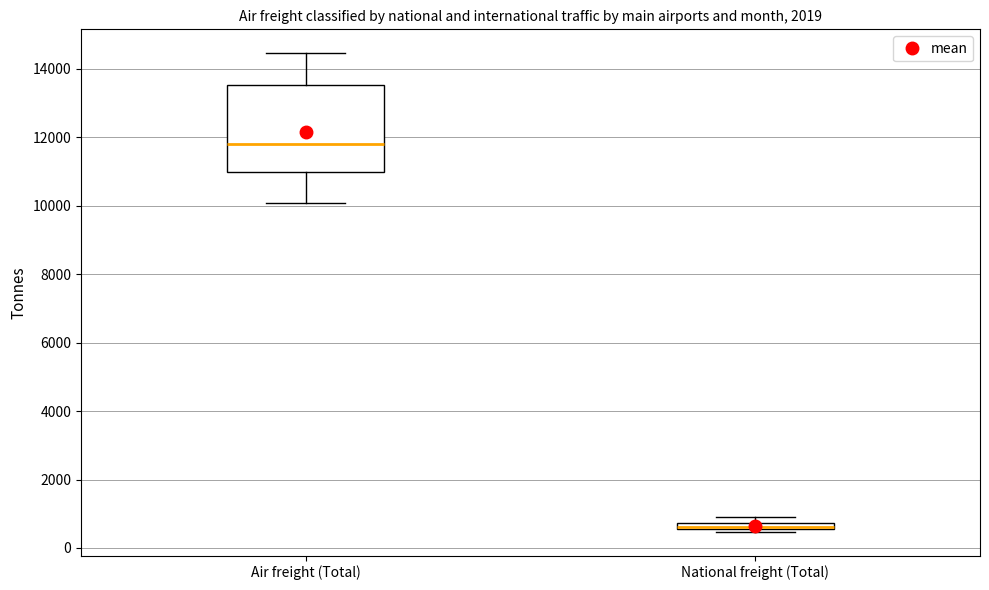

Which box is the tallest, from its lower edge to its upper edge?

Air freight (Total)